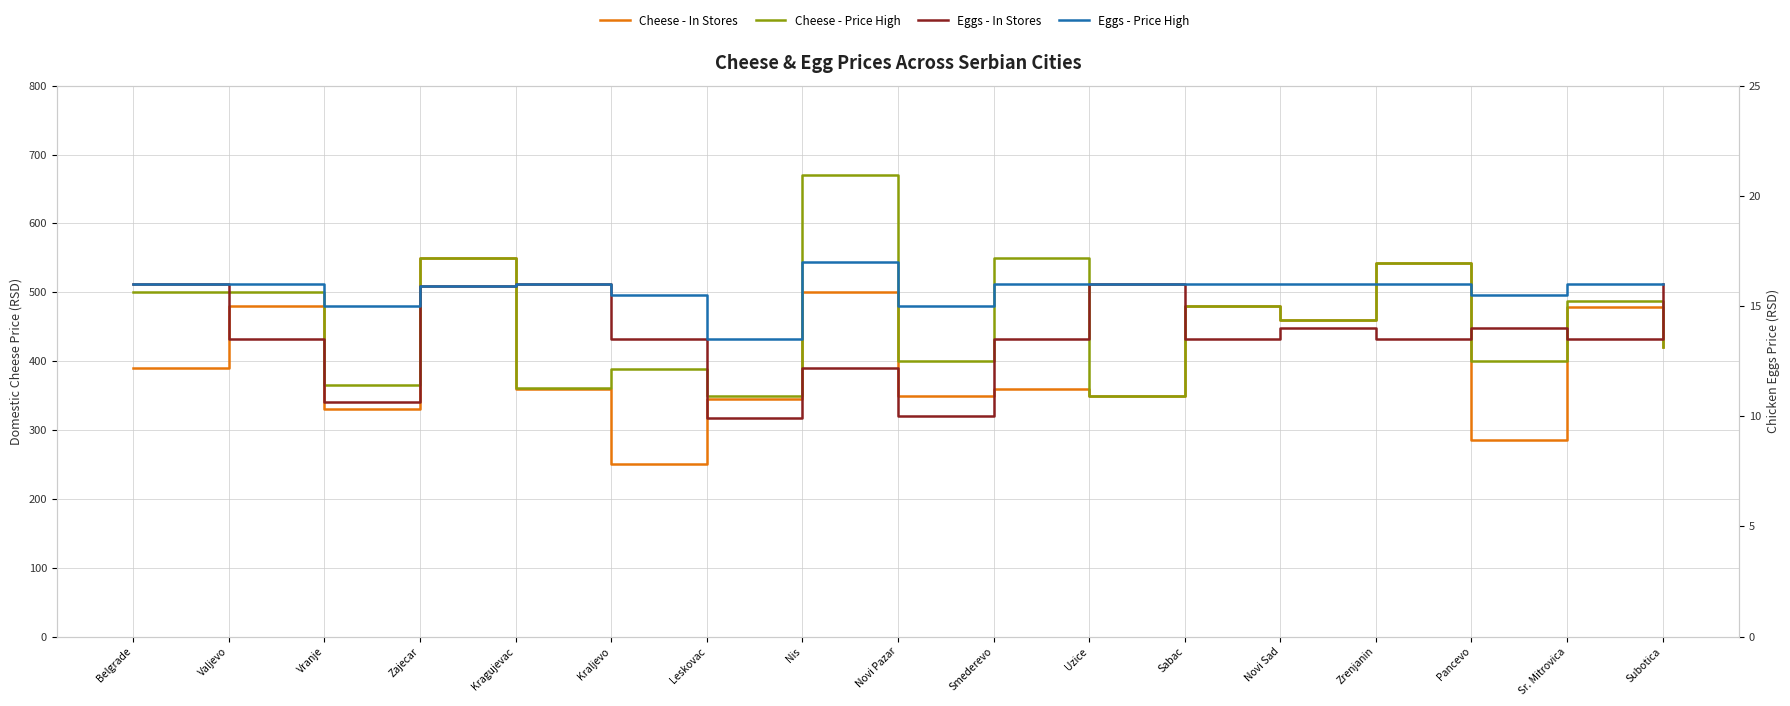

How many lines are shown in the chart?

4